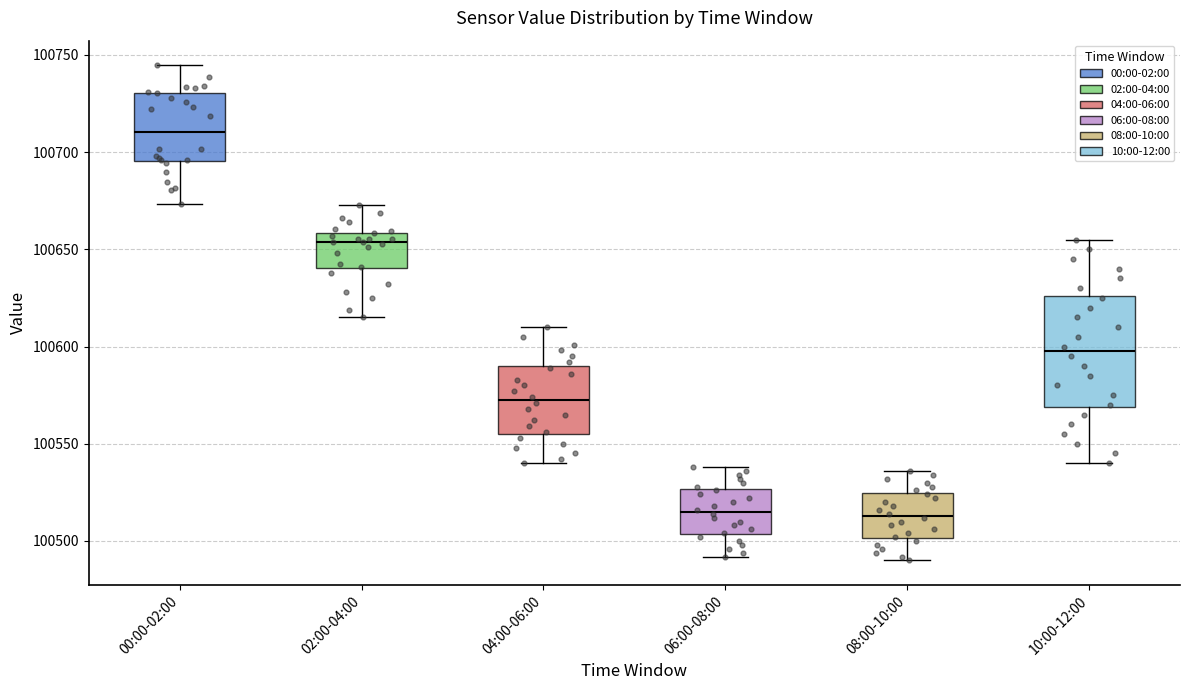

Which box is the tallest, from its lower edge to its upper edge?

10:00-12:00